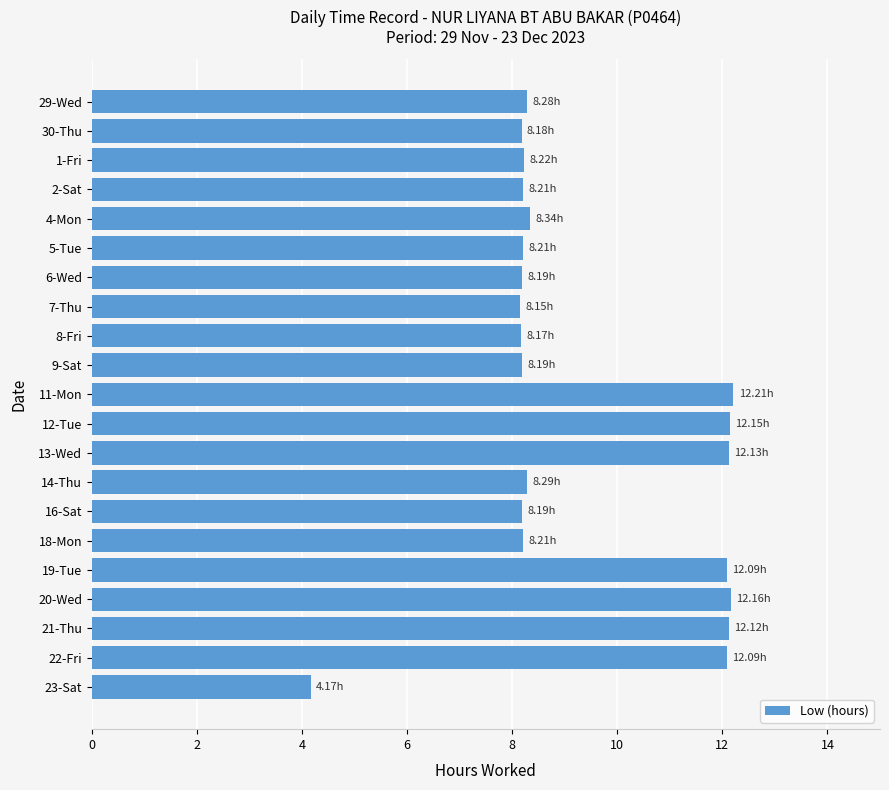

Between 19-Tue and 1-Fri, which is larger?

19-Tue